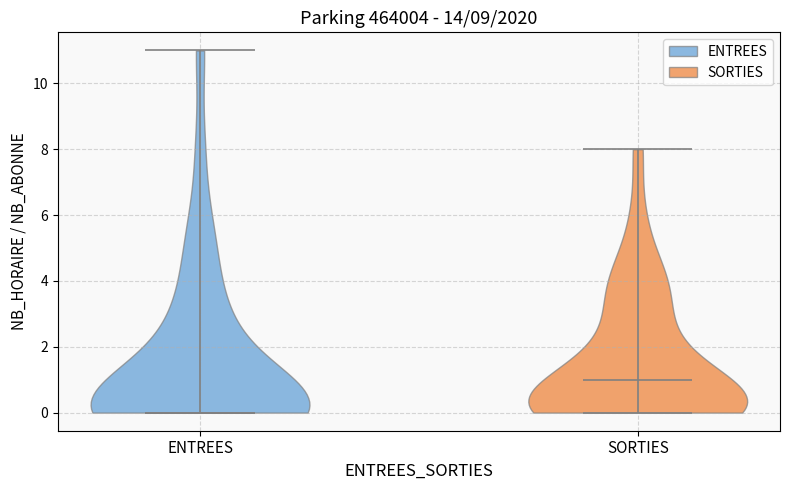

Reading left to right, read every violin against the y-axis: where its median line is, and the lowest and highest points it reaches. The values are not printed on the chart, so give them approximately, as read against the axis.

ENTREES: median line 0, lowest point 0, highest point 11
SORTIES: median line 1, lowest point 0, highest point 8